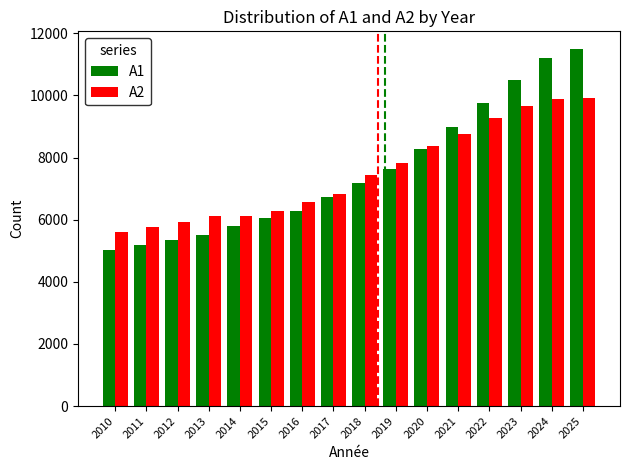

What is the difference between the maximum and minimum values in the A1 series?

6476